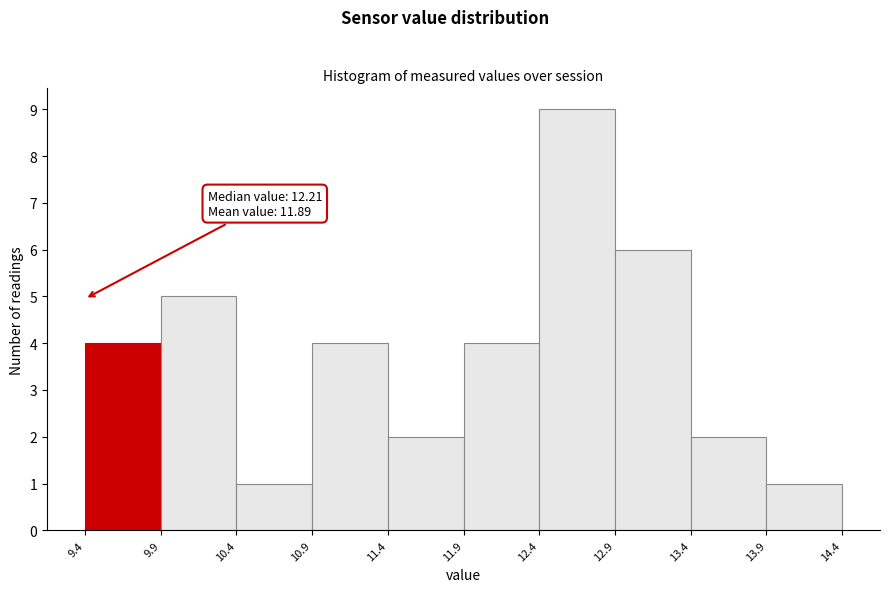

Over which range of the x-axis is the bar tallest?

12.4 to 12.9